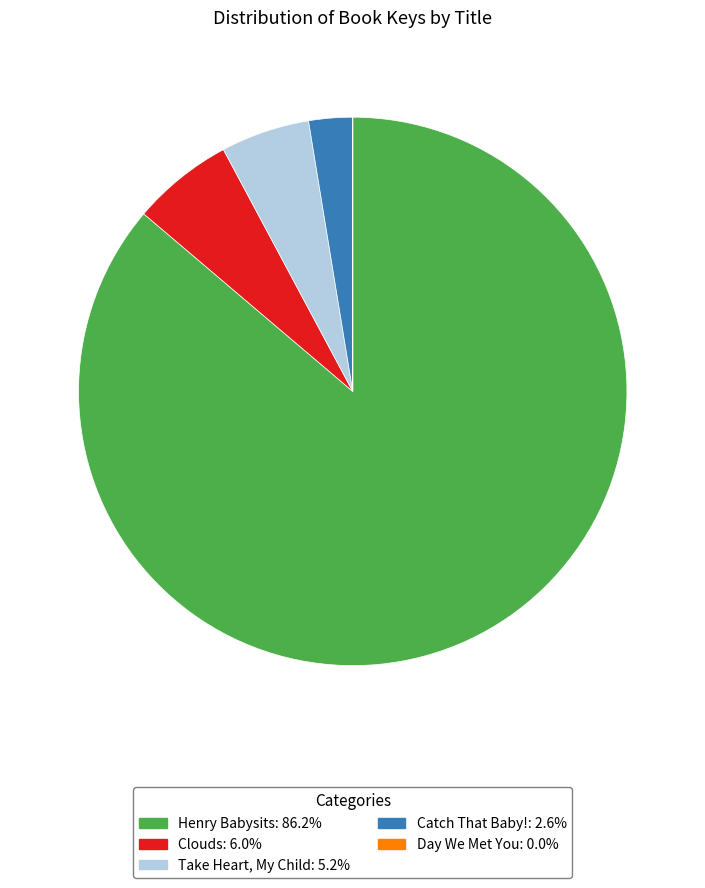

Which category accounts for the majority?

Henry Babysits